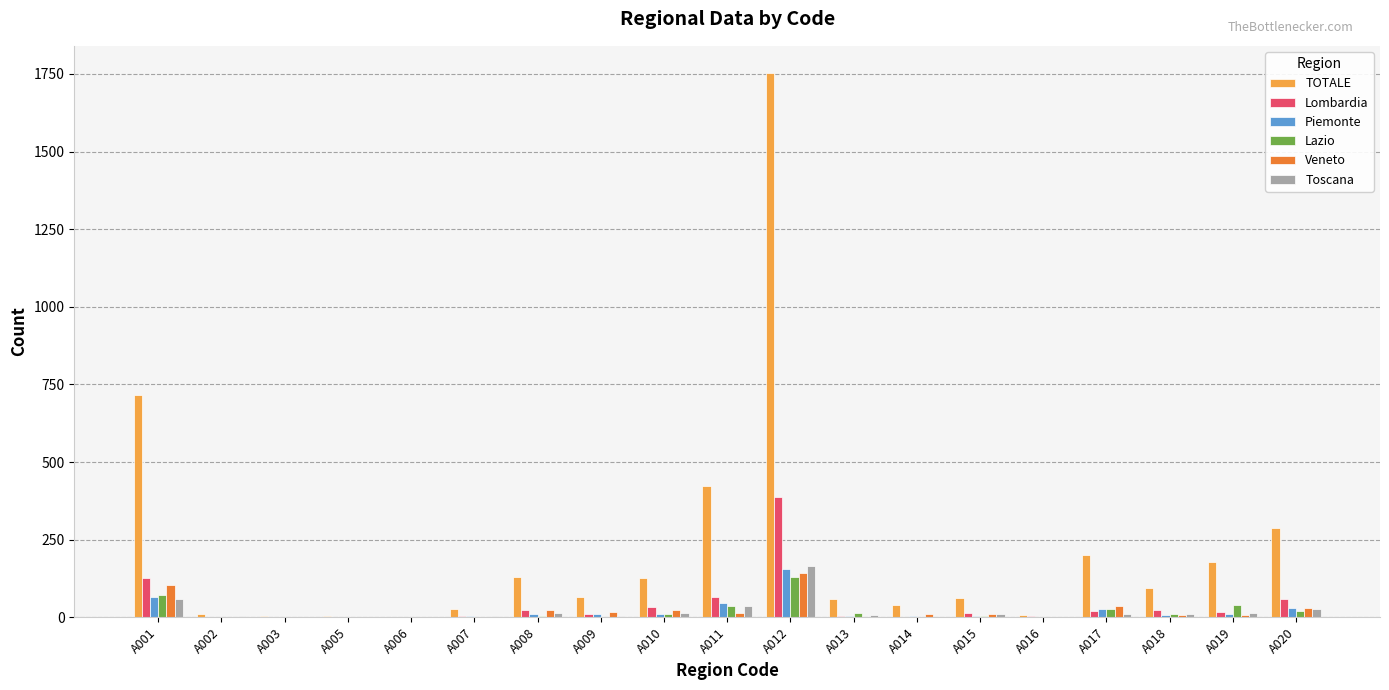

Which label corresponds to the largest value in the chart?

A012